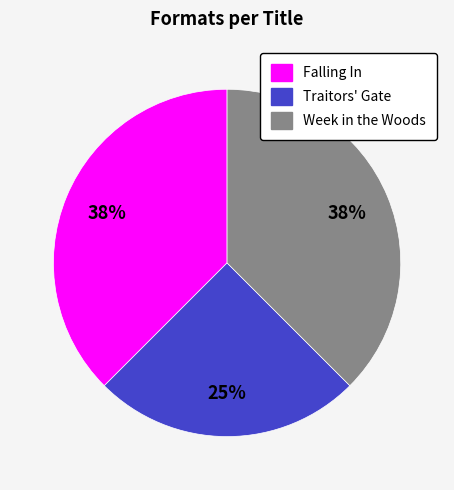

Is it true that Traitors' Gate is 25% of the pie?

True